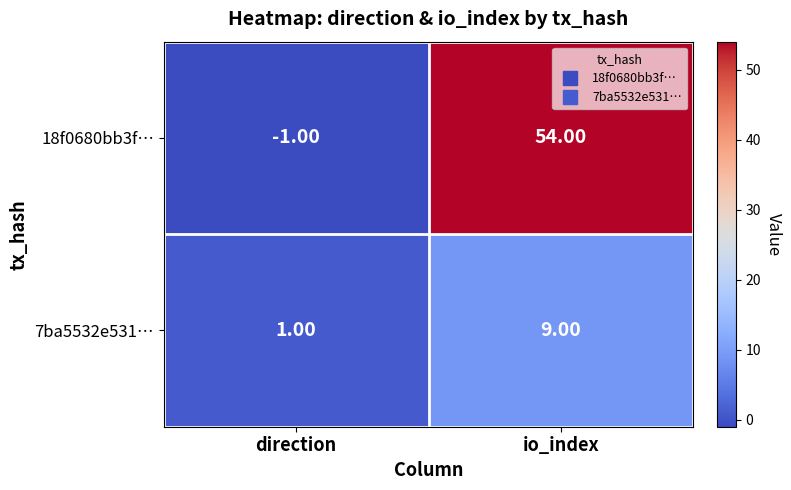

Rank the series at io_index from highest to lowest value.

18f0680bb3f…, 7ba5532e531…